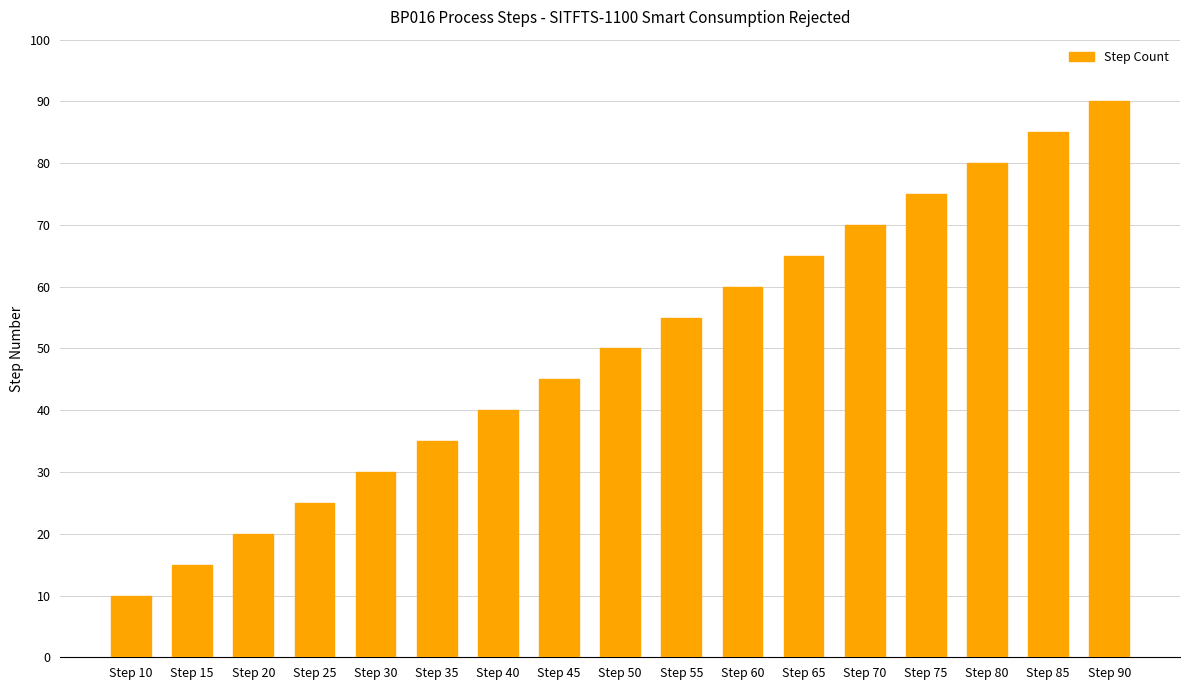

List the labels in order of value, smallest first.

Step 10, Step 15, Step 20, Step 25, Step 30, Step 35, Step 40, Step 45, Step 50, Step 55, Step 60, Step 65, Step 70, Step 75, Step 80, Step 85, Step 90